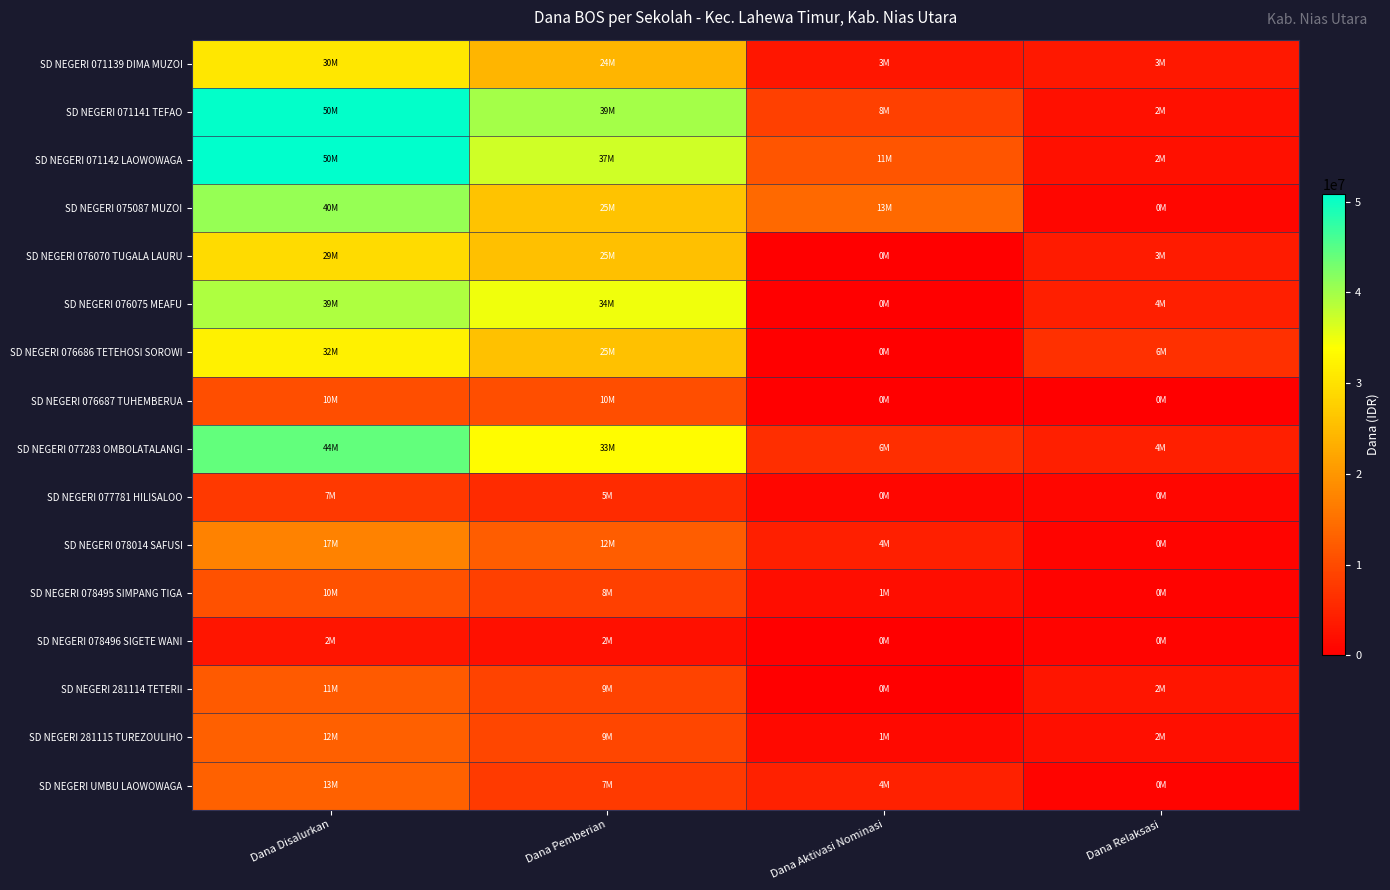

What is the total value across all series at Dana Disalurkan?

404100000